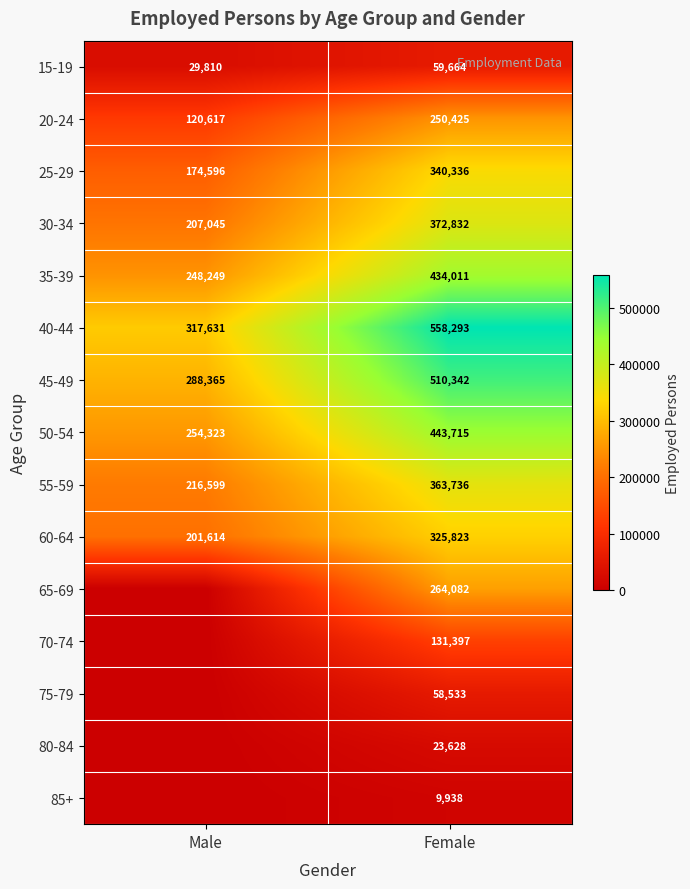

What is the sum of all 35-39 values?

682260